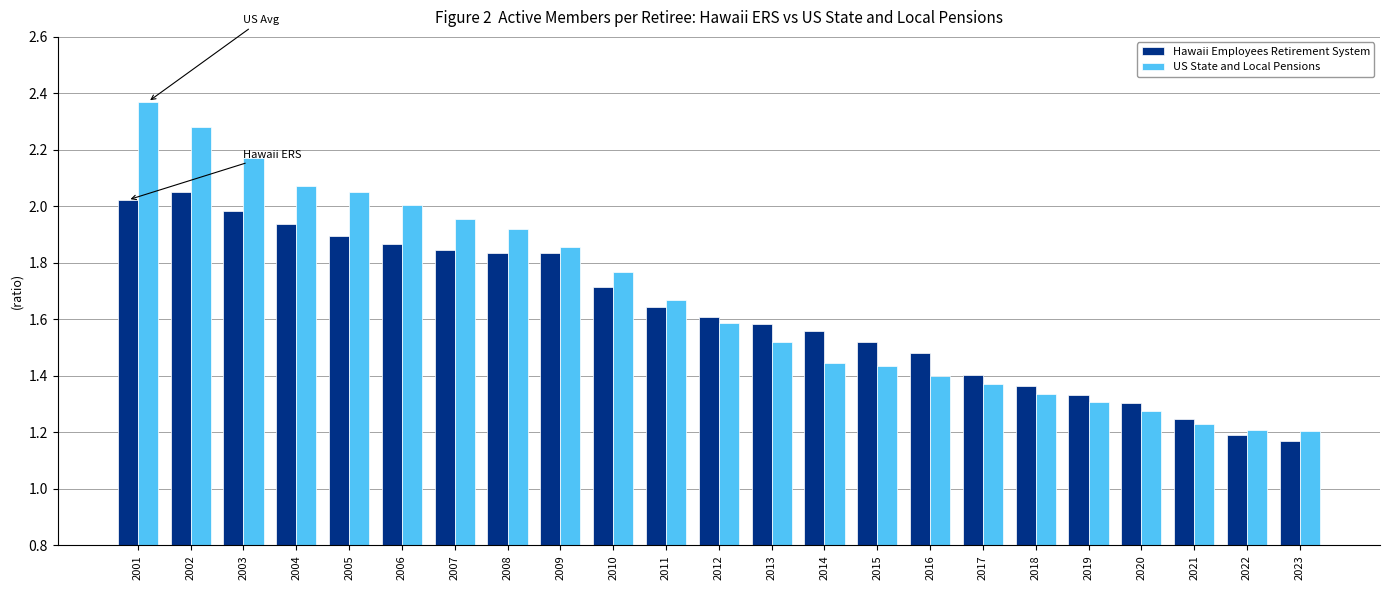

What is the spread (max minus min) of values at 2002?

0.2